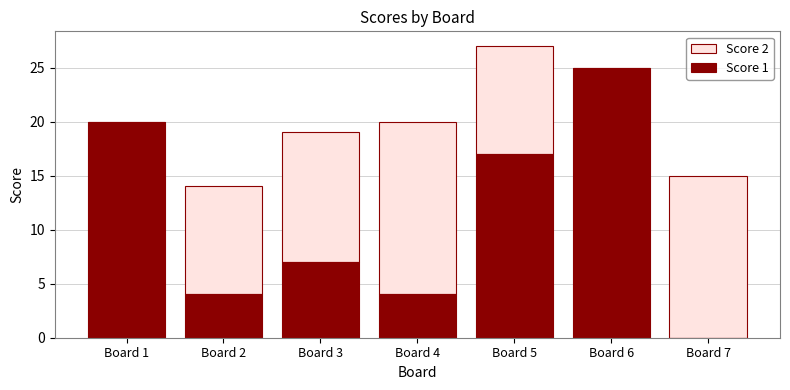

How many data points does each series have?

7